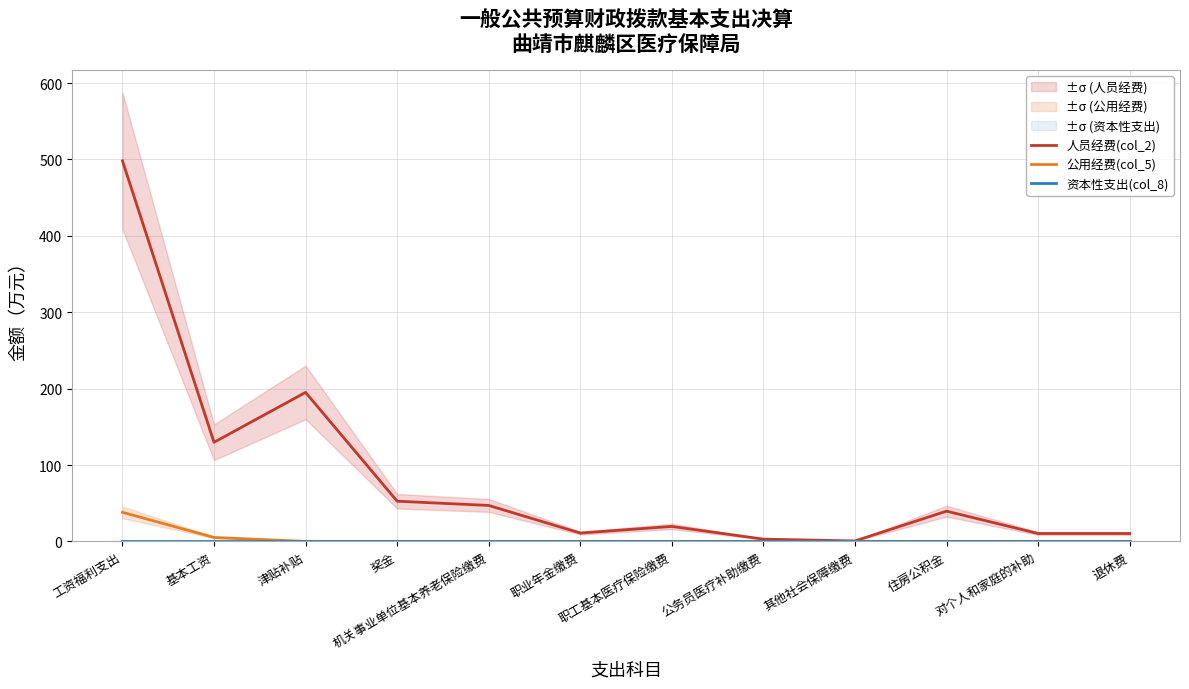

The 人员经费(col_2) series shows 3.9 at 公务员医疗补助缴费. True or false?

False